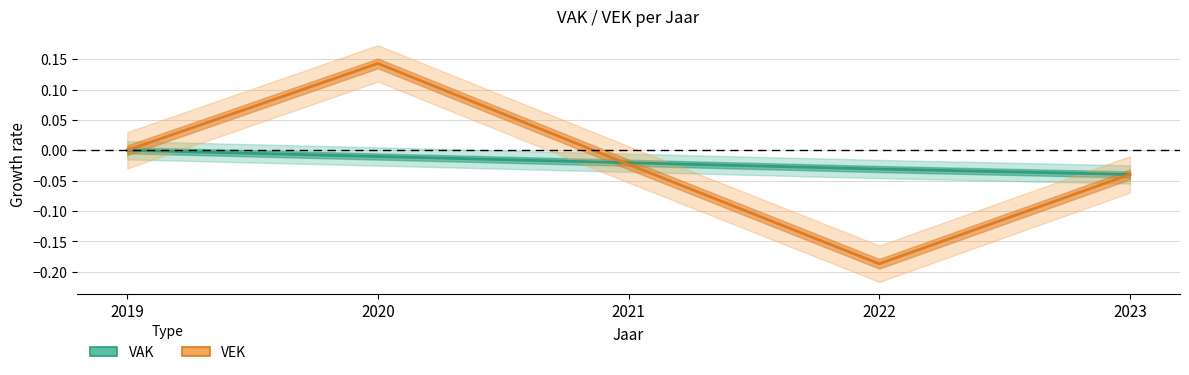

Which series has the largest range (max minus min)?

VEK